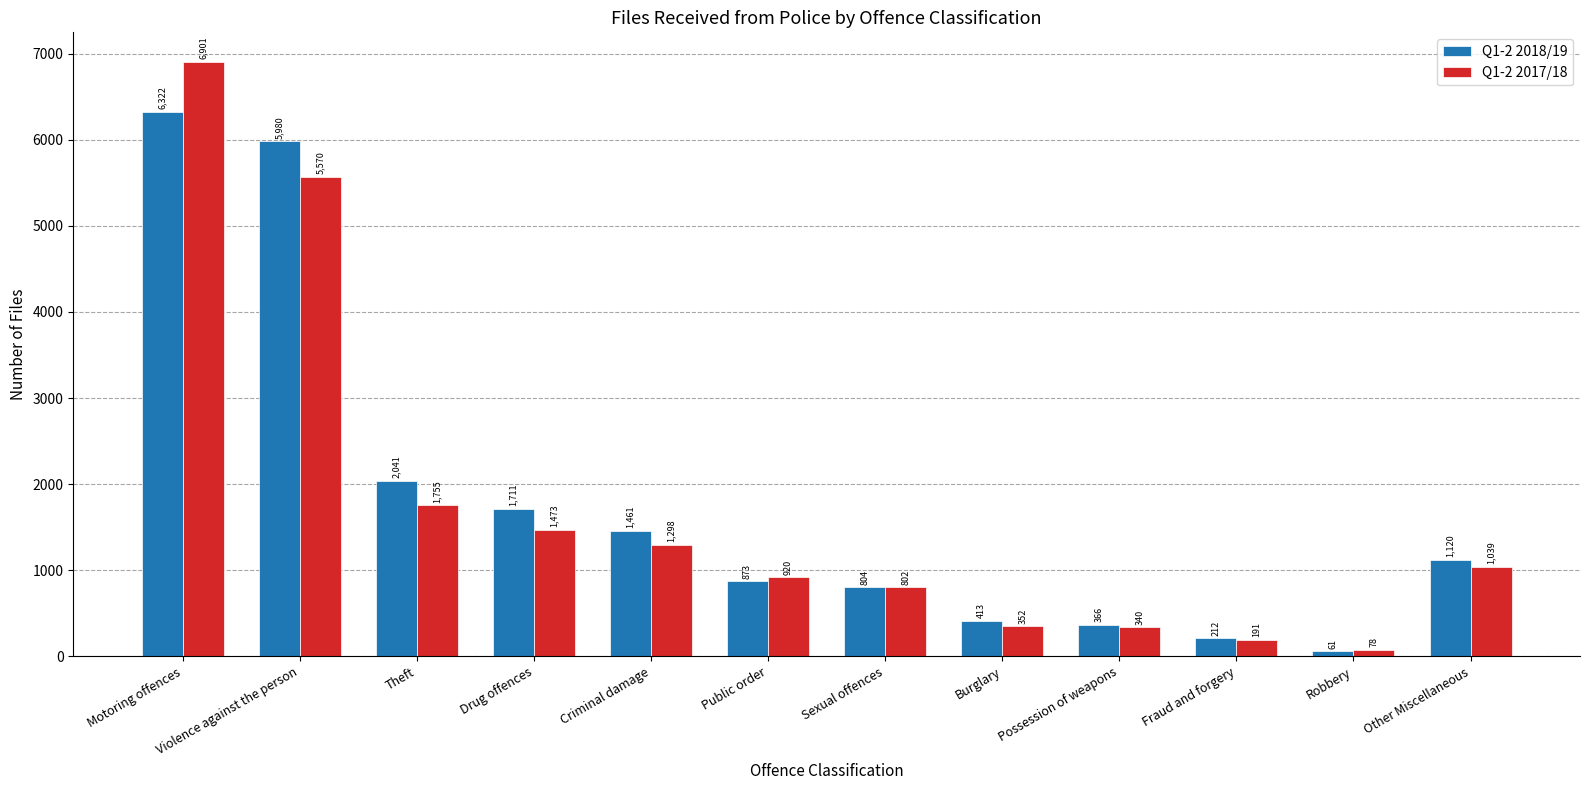

At which category is the sum across all series the highest?

Motoring offences